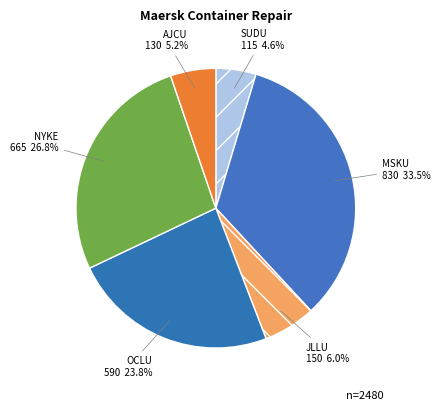

Count the number of slices in the pie.

6